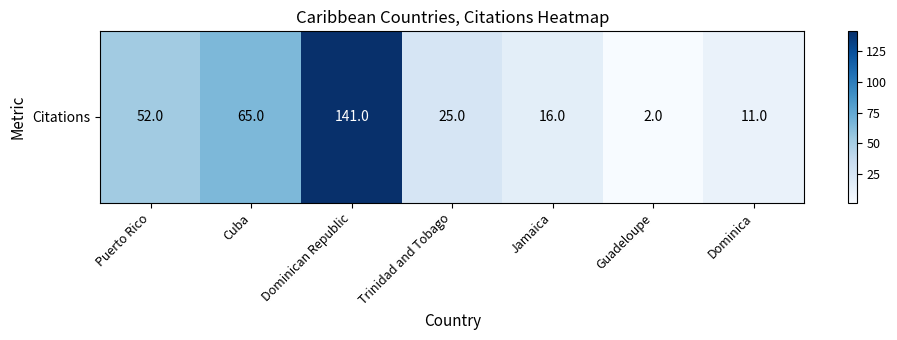

Which has a higher value, Trinidad and Tobago or Dominican Republic?

Dominican Republic